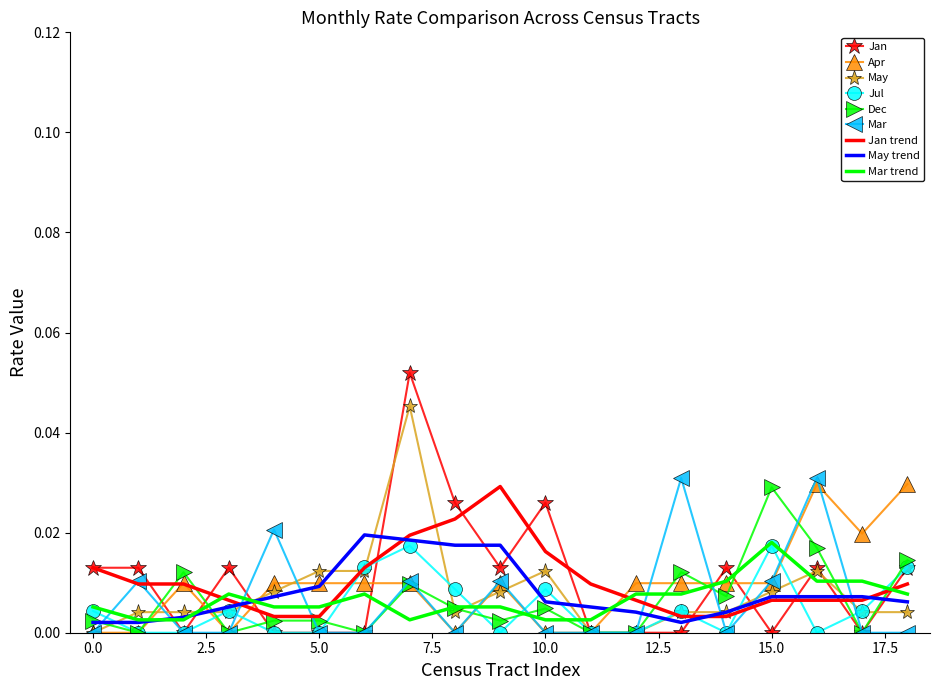

How many times do Mar trend and Mar cross each other?

12